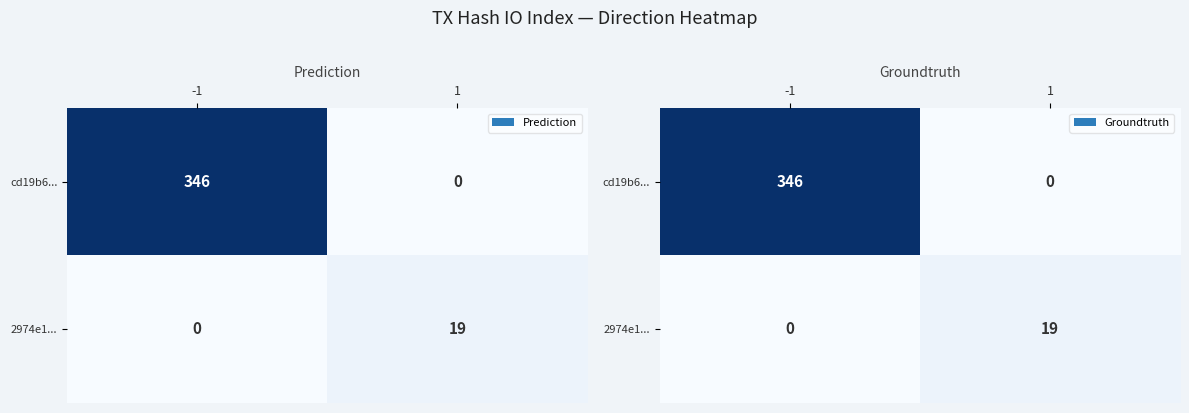

Rank the series at 1 from lowest to highest value.

cd19b6..., 2974e1...